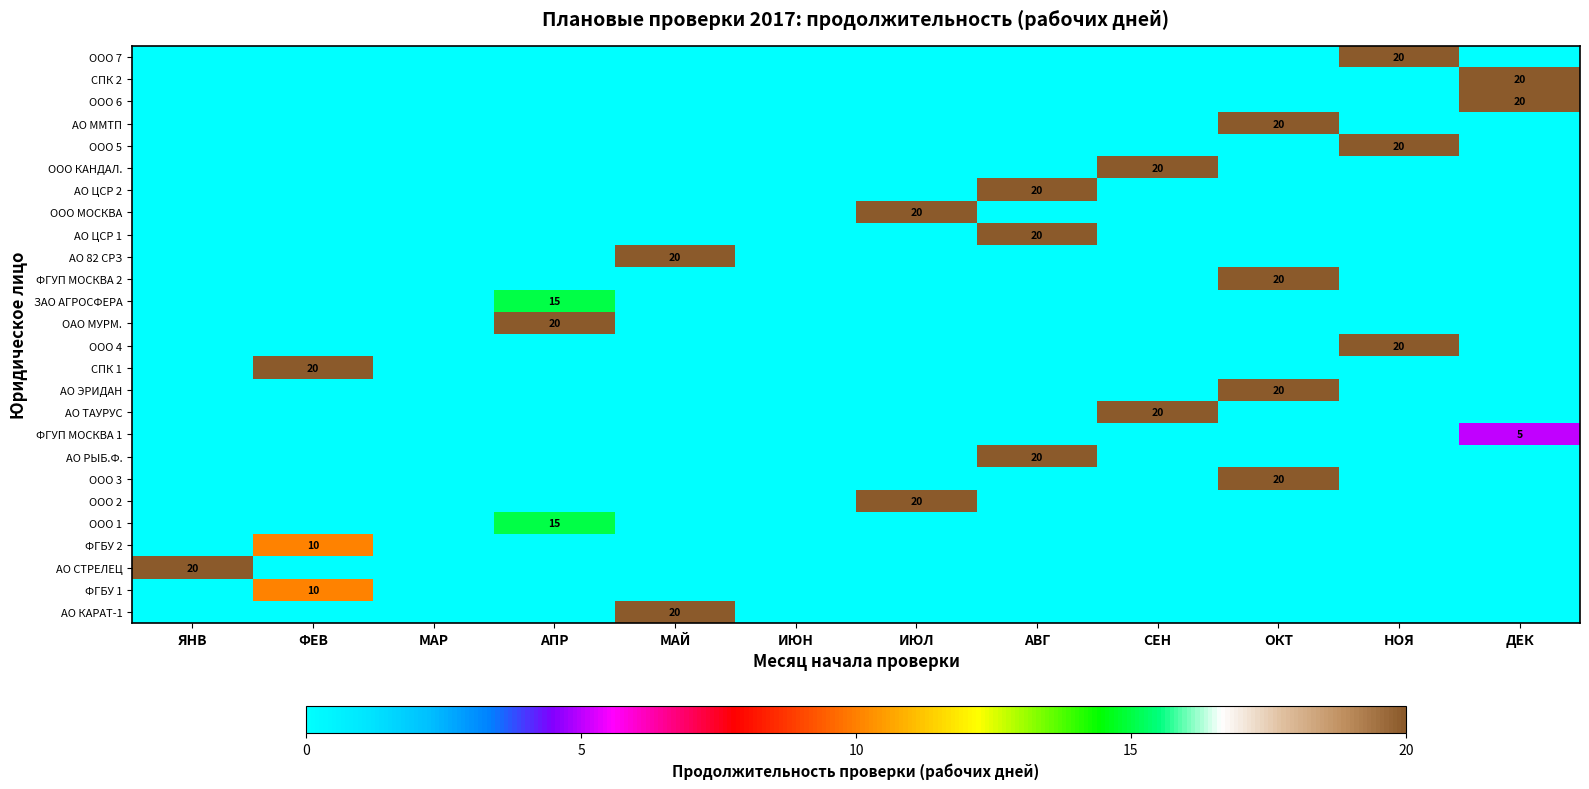

The АО ЦСР 1 series shows 20 at АВГ. True or false?

True